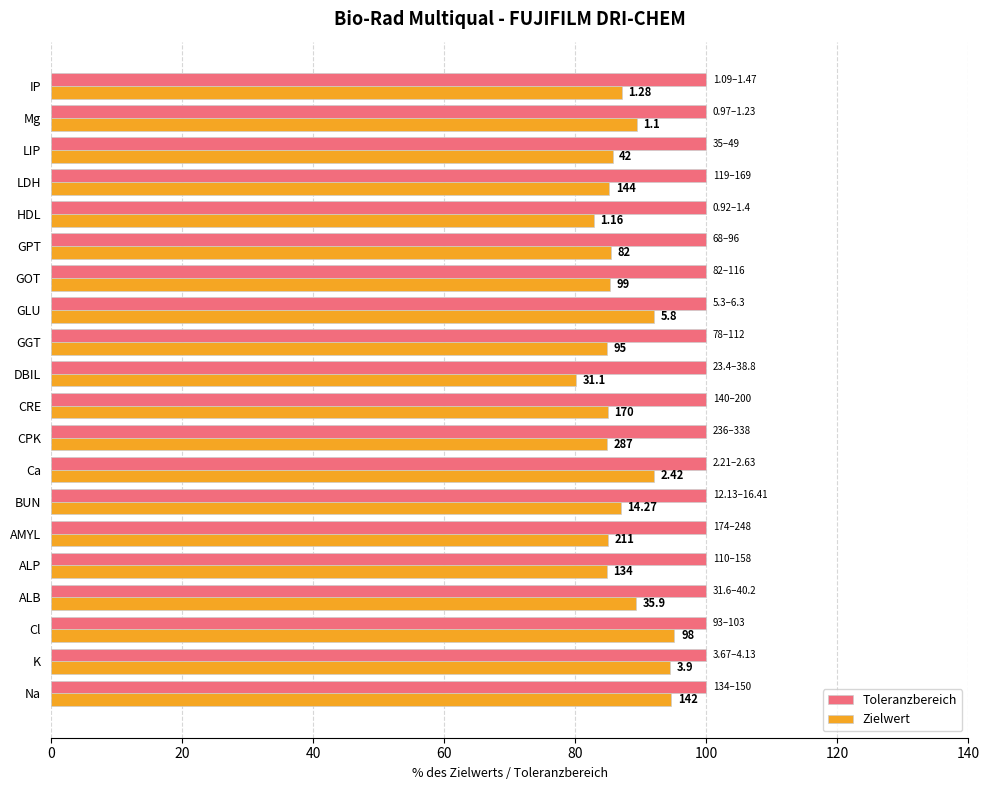

What are all the series names shown in the legend?

Toleranzbereich, Zielwert